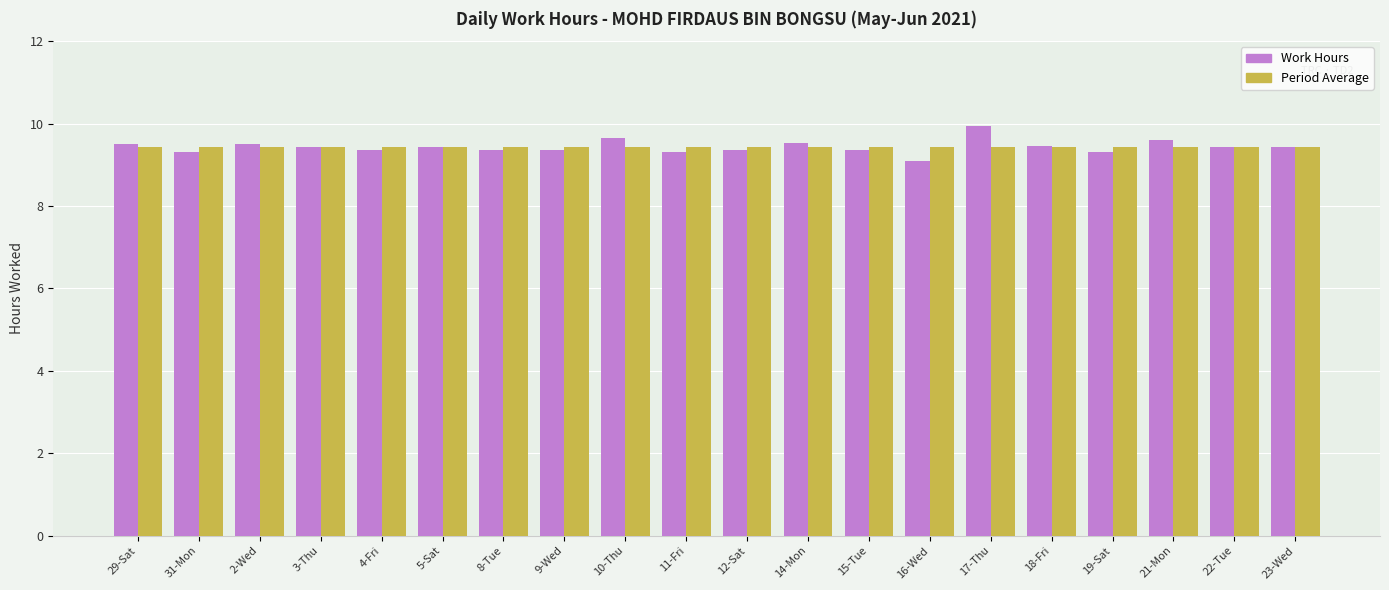

List the series in order of their peak value, lowest first.

Period Average, Work Hours